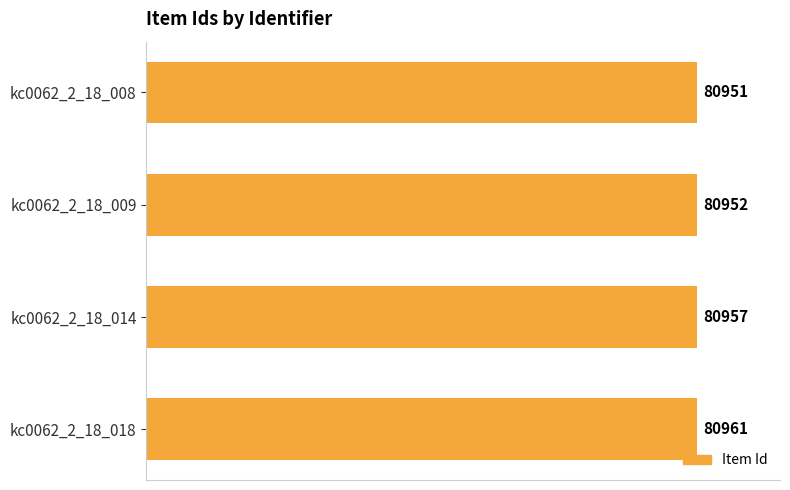

How many data points are less than 80957?

2